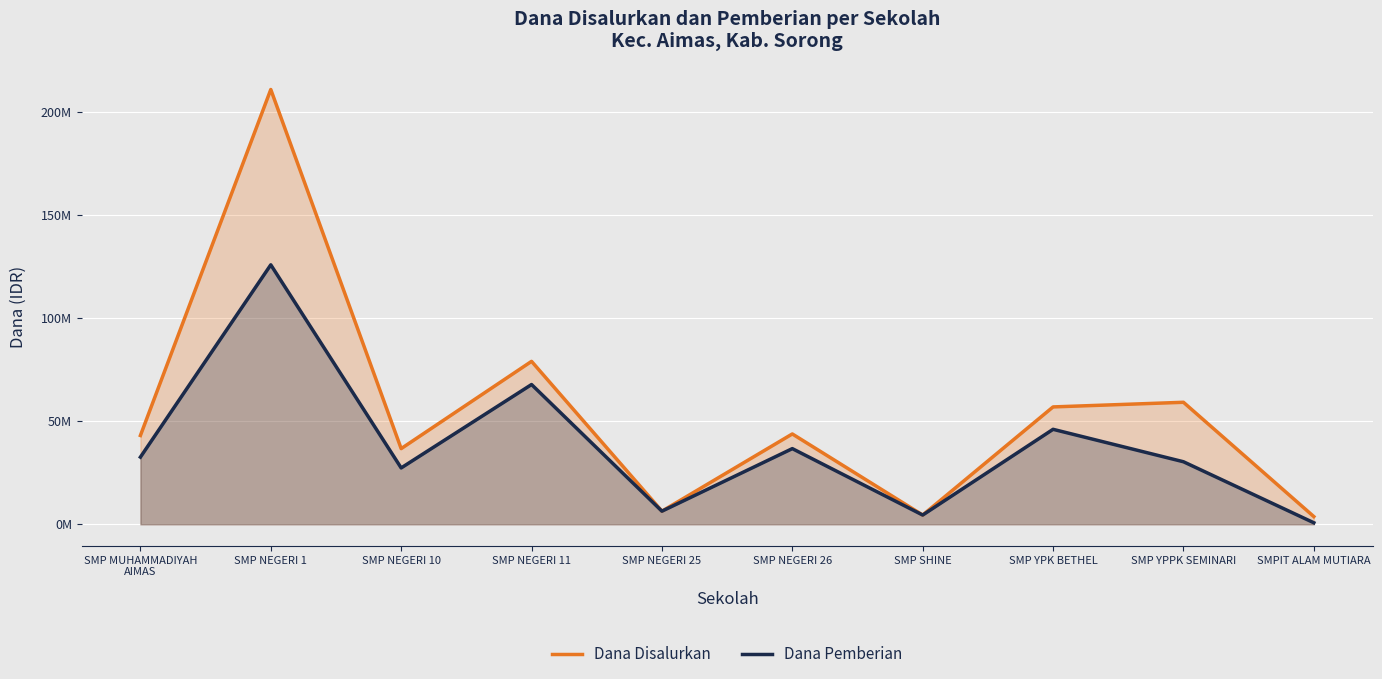

In Dana Disalurkan, how many points are lower than both neighbors (excluding endpoints)?

3